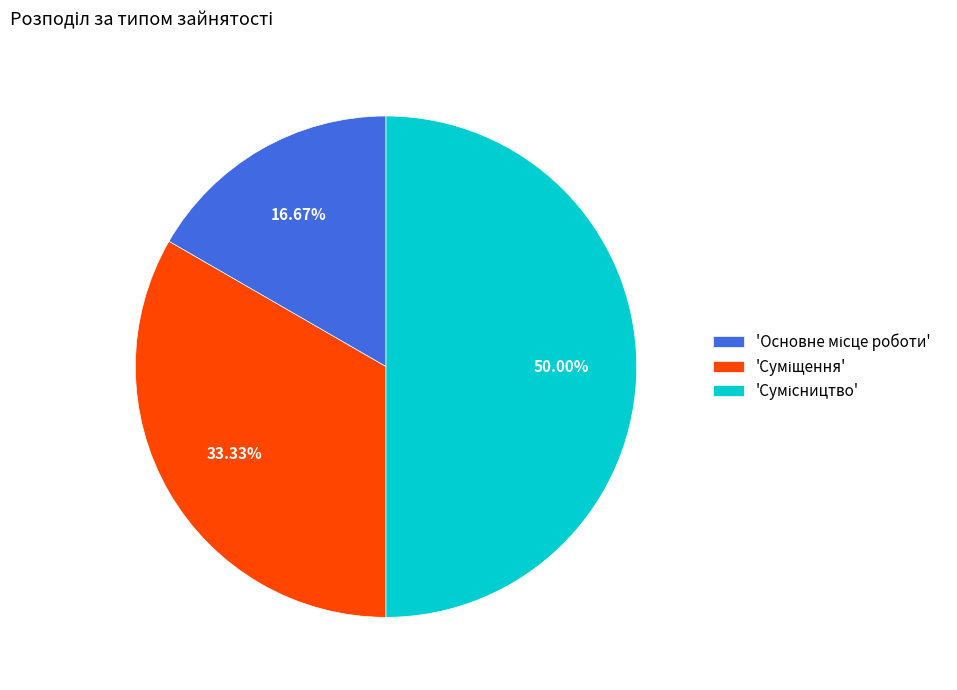

Which category has the smallest portion of the pie?

Основне місце роботи